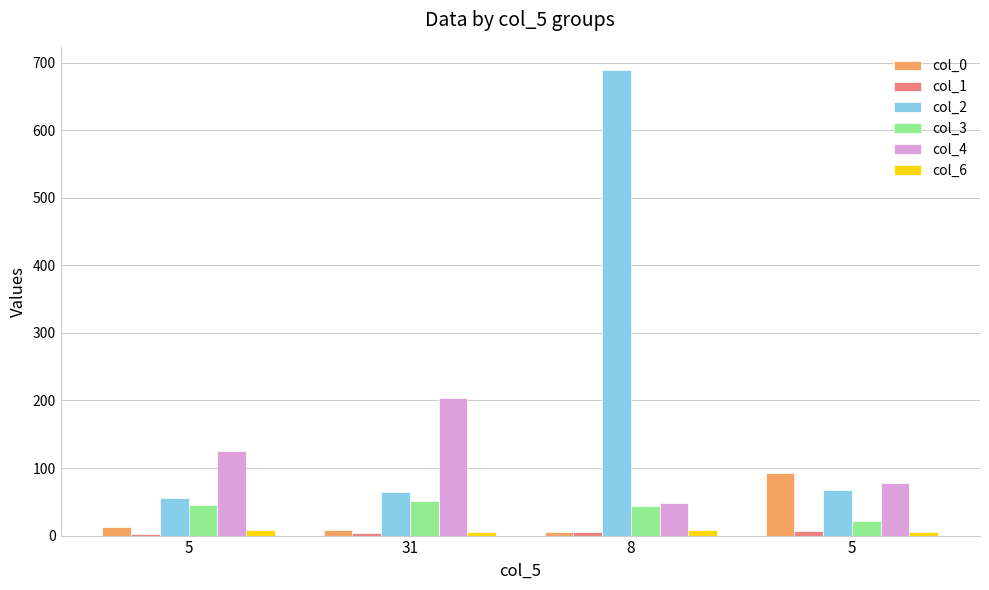

The col_6 series shows 8 at 5. True or false?

True